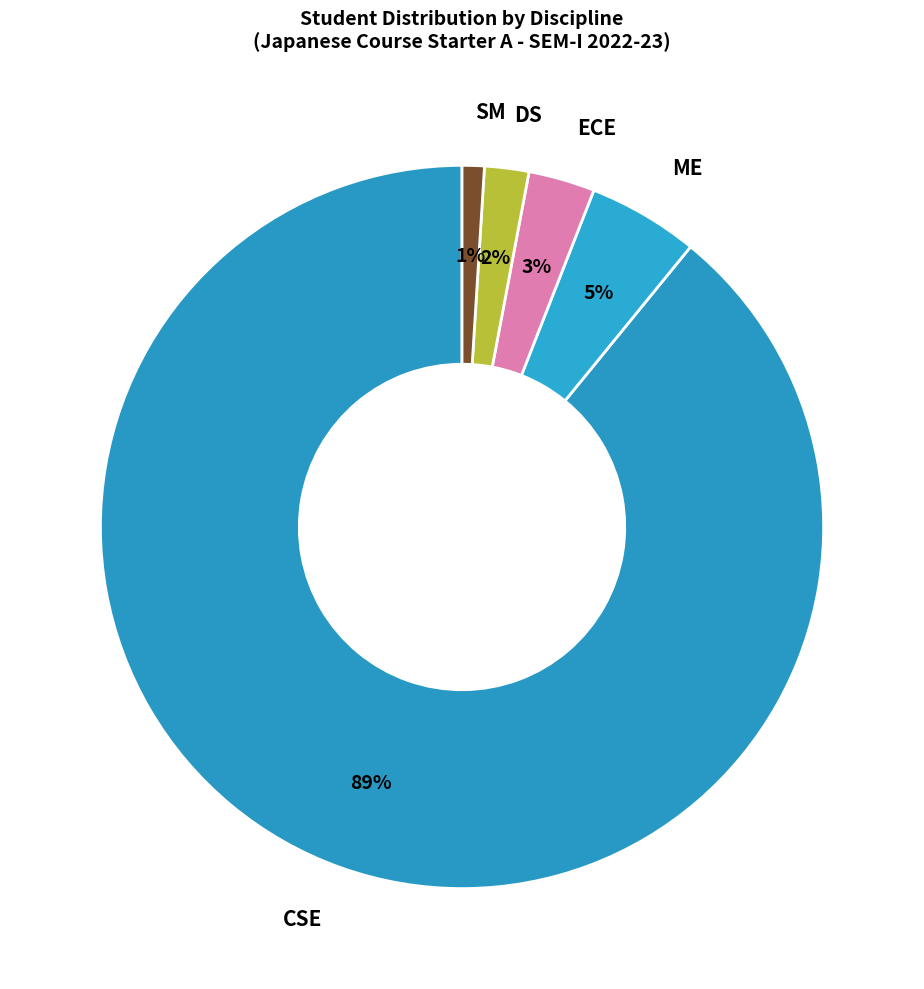

Which category has the smallest portion of the pie?

SM